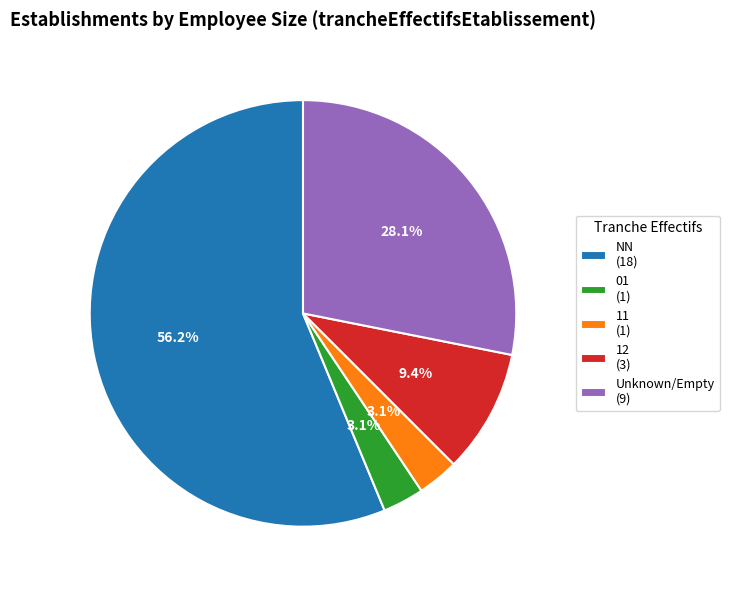

How many segments does this pie chart have?

5